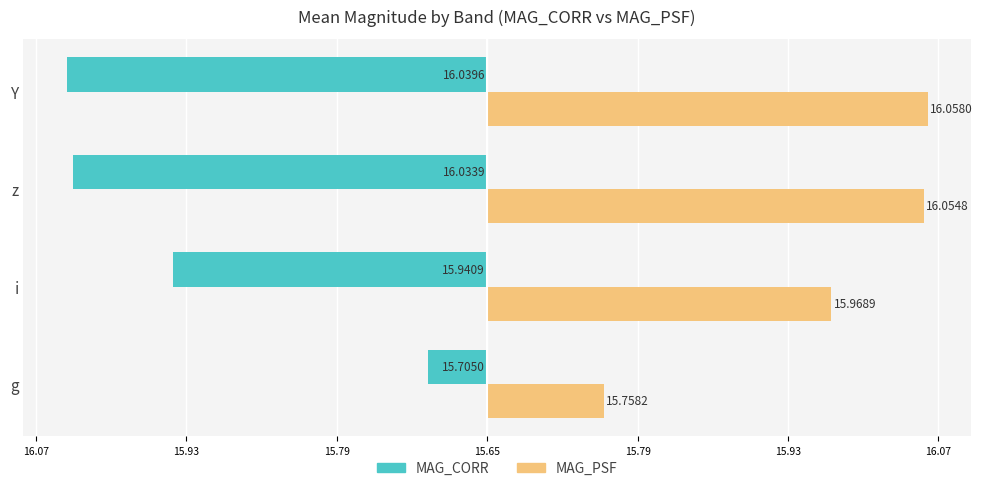

What are all the series names shown in the legend?

MAG_CORR, MAG_PSF